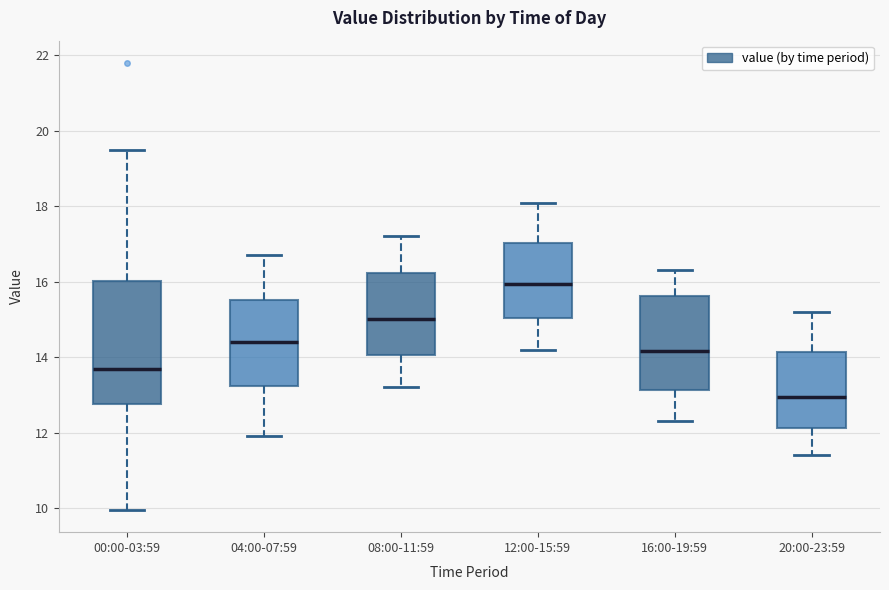

Comparing the boxes themselves (not the whiskers), which one is the tallest?

00:00-03:59